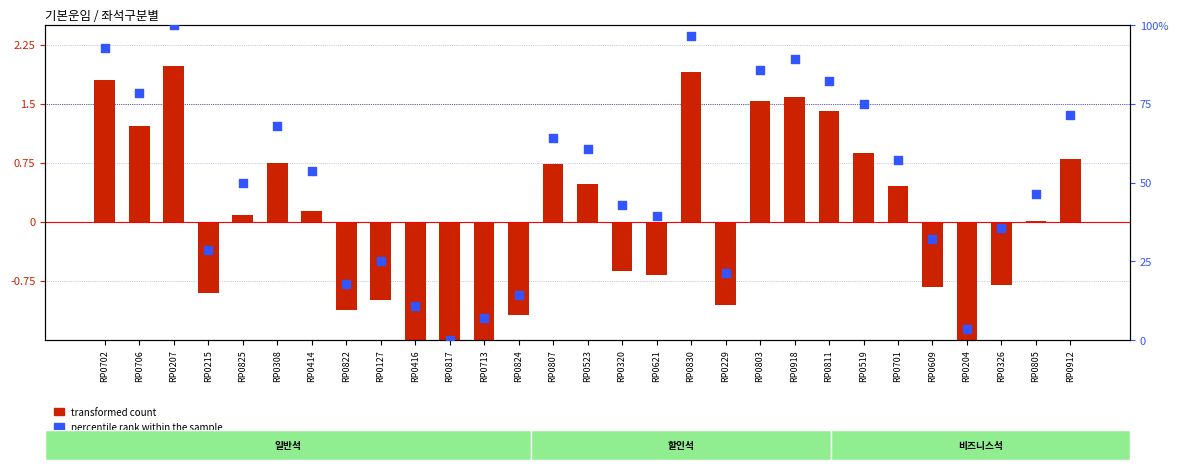

At which category is the sum across all series the highest?

RP0207